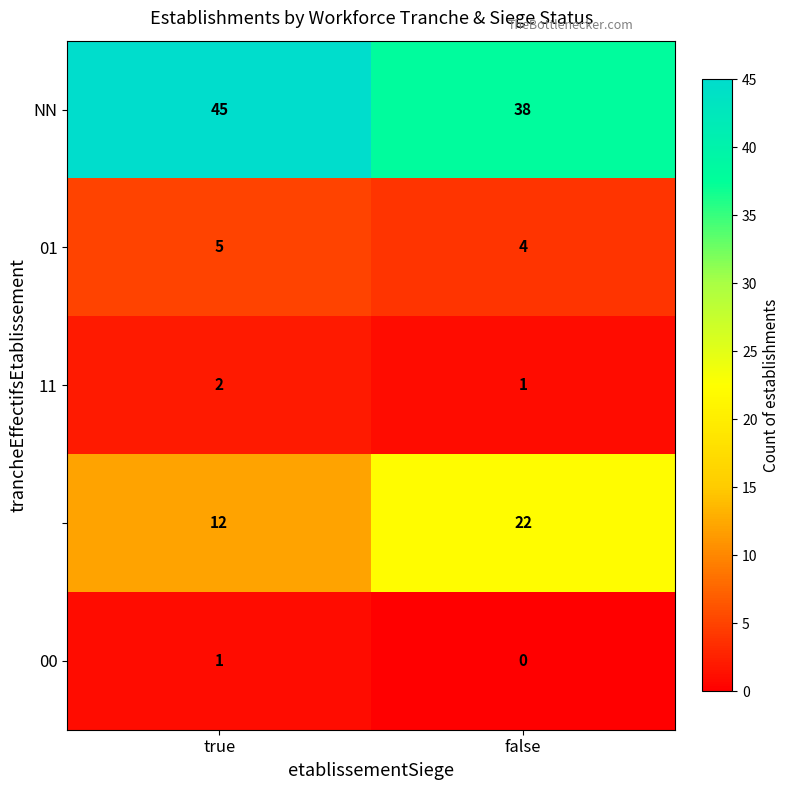

What is the total value across all series at false?

65